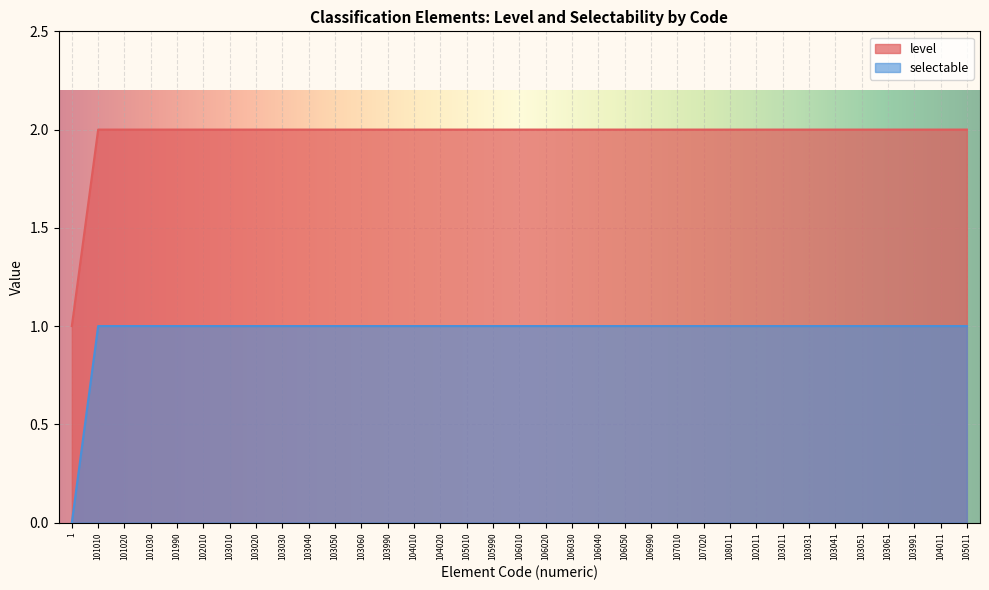

The selectable series shows 2 at 104010. True or false?

False